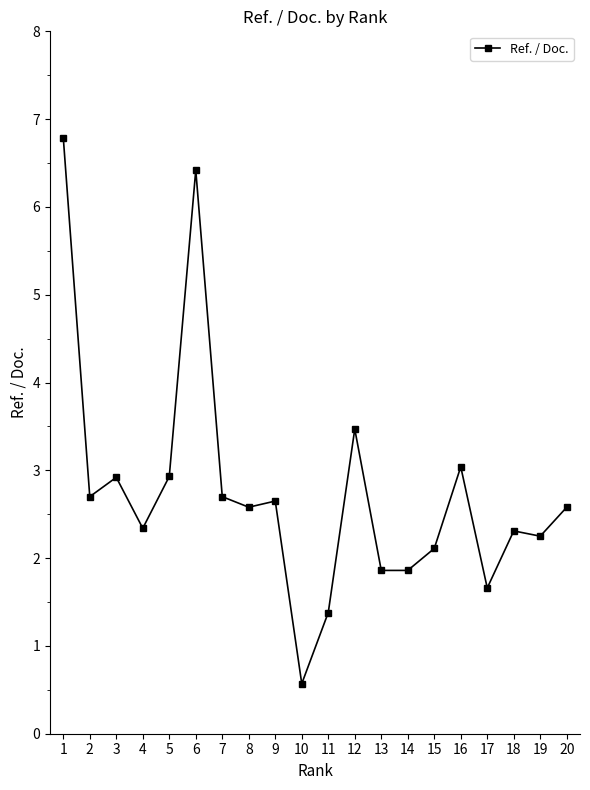

True or false: the data shows 1.4 at 11.

True